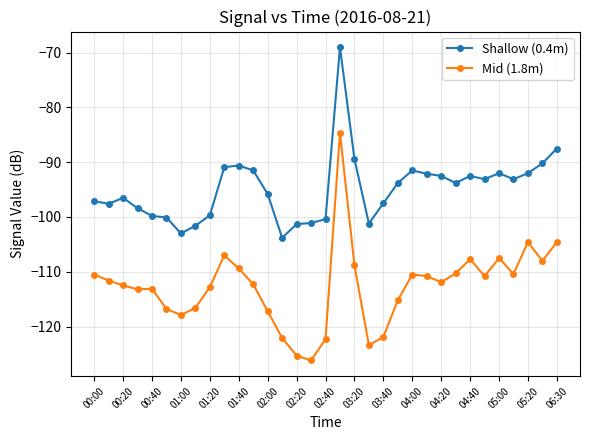

What is the average value of the Mid (1.8m) series?

-112.7